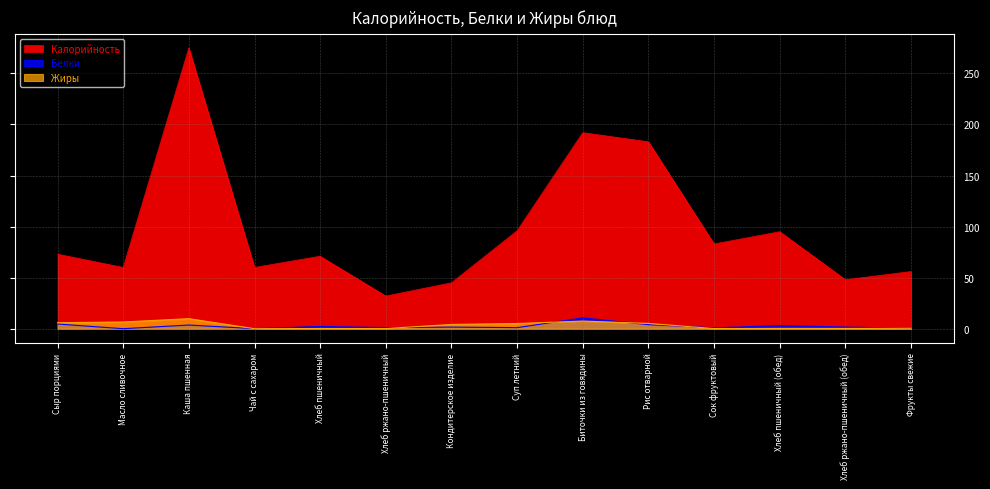

At which category is the sum across all series the highest?

Каша пшенная